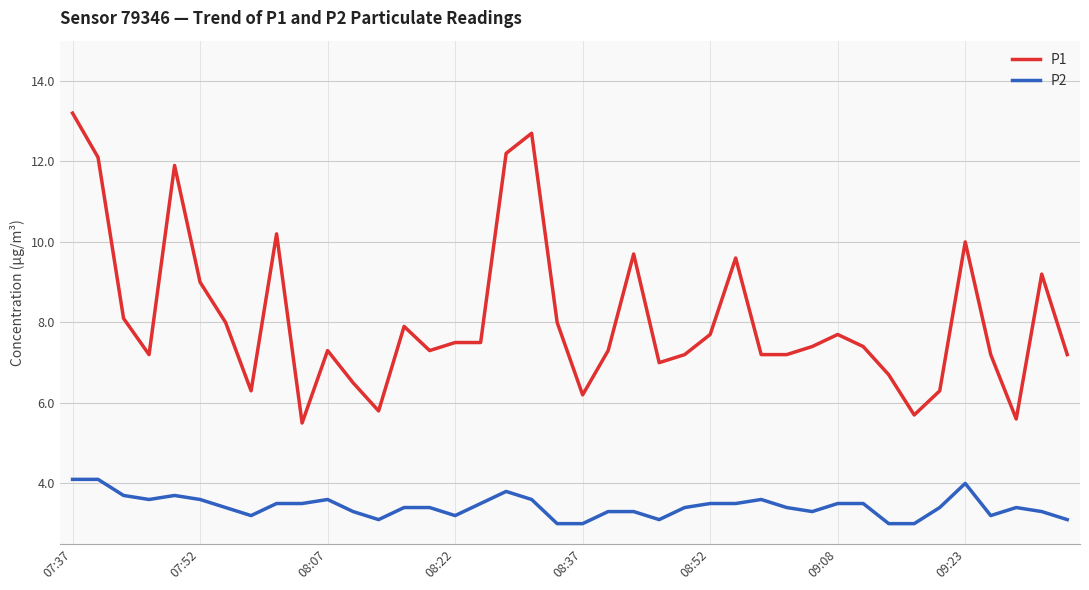

Rank the series by their maximum value, from highest to lowest.

P1, P2